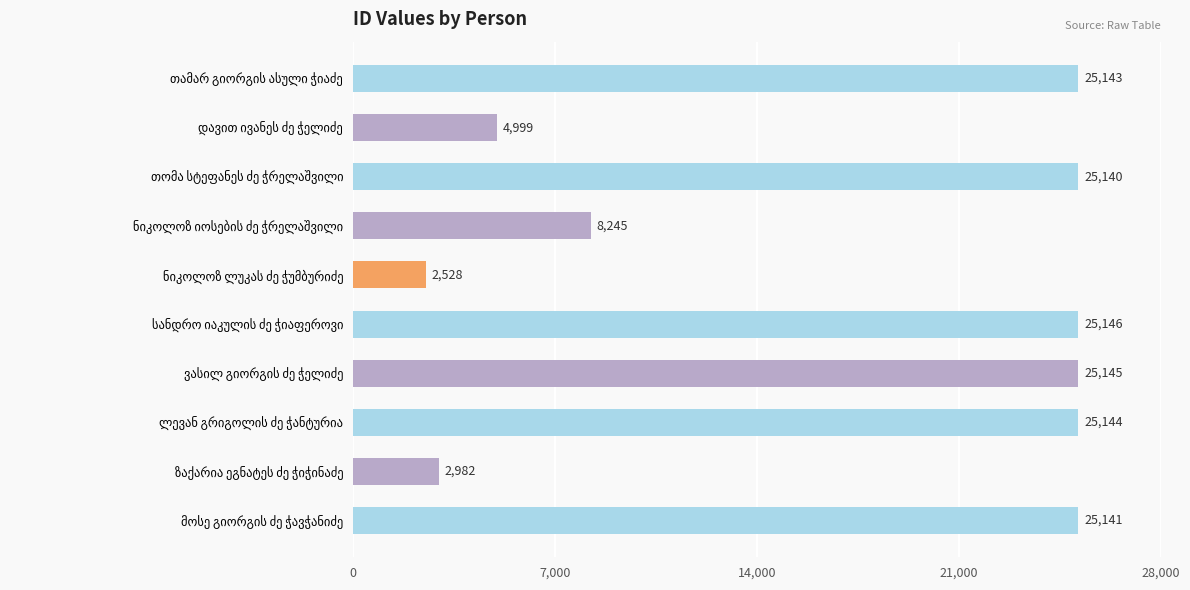

What is the average value?

16961